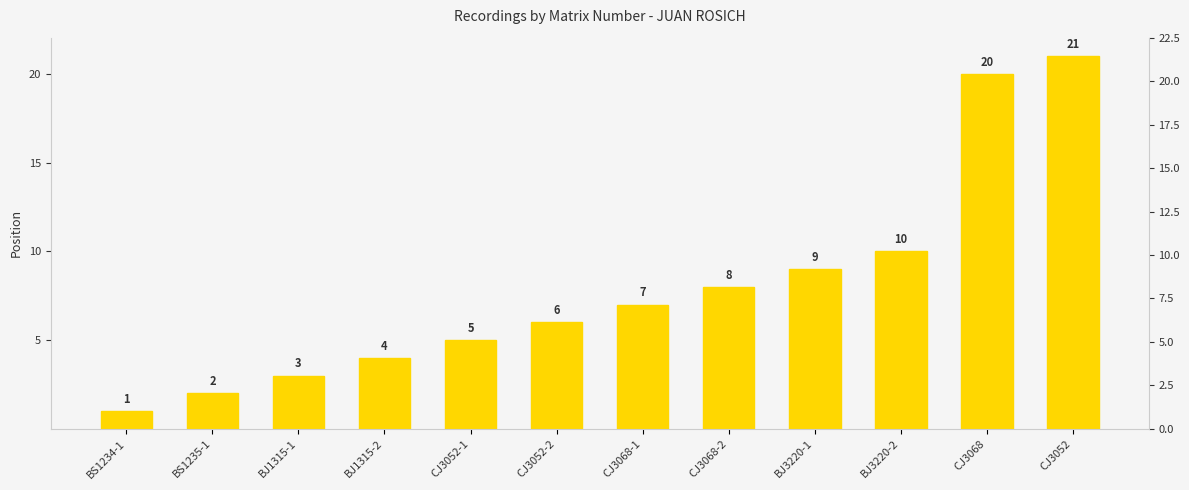

What is the maximum value shown in the chart?

21